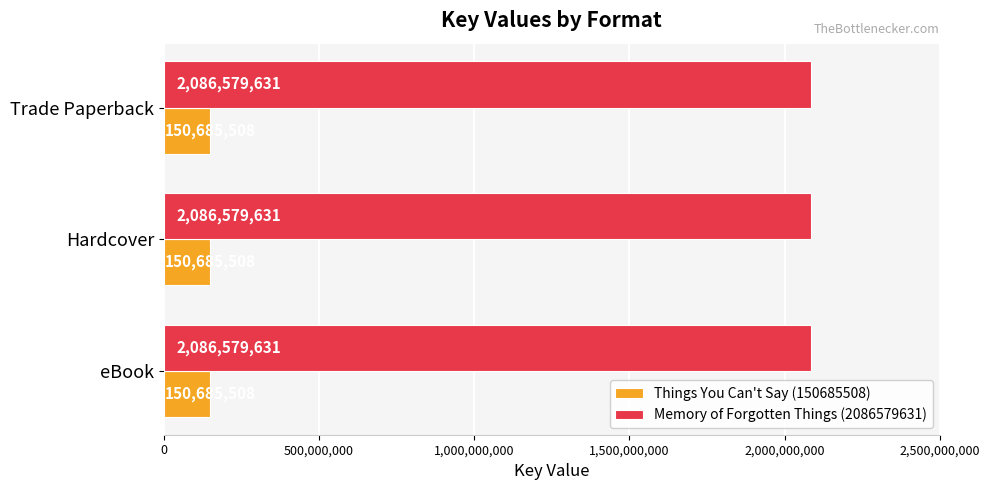

At how many categories does at least one series exceed 1993348601?

3